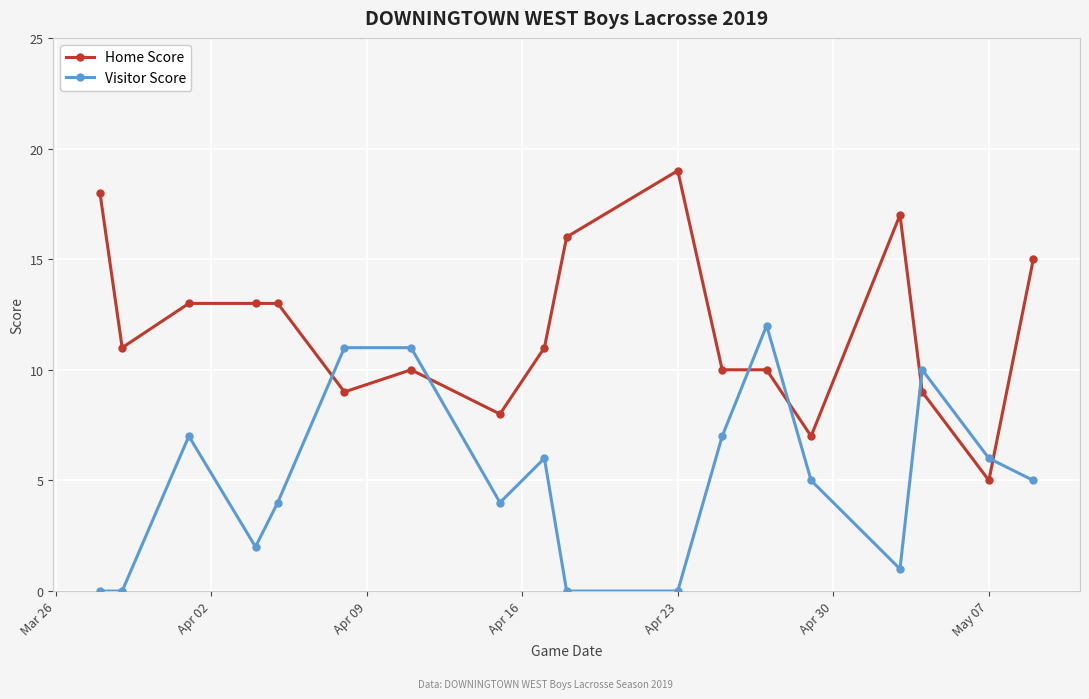

How many distinct data groups are displayed?

2